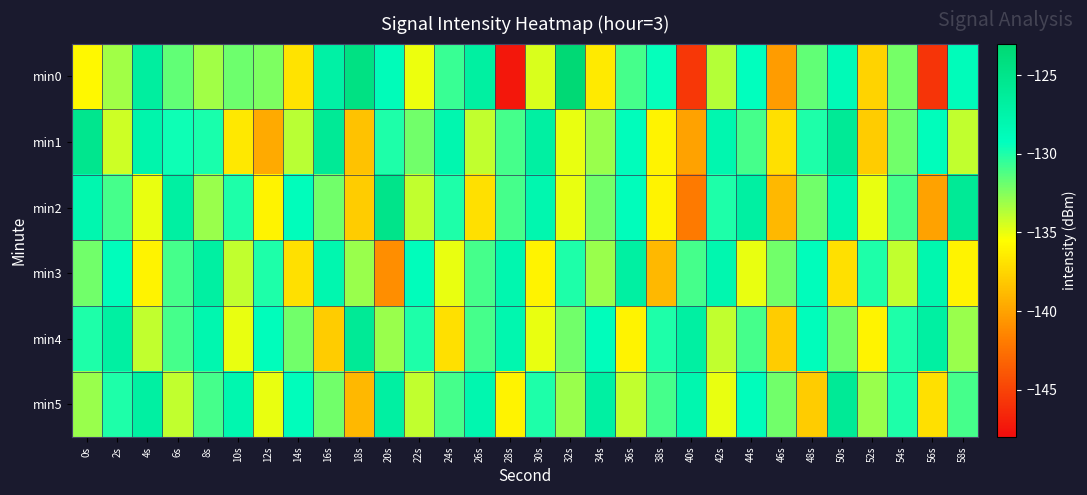

Which series has the widest spread of values?

min0